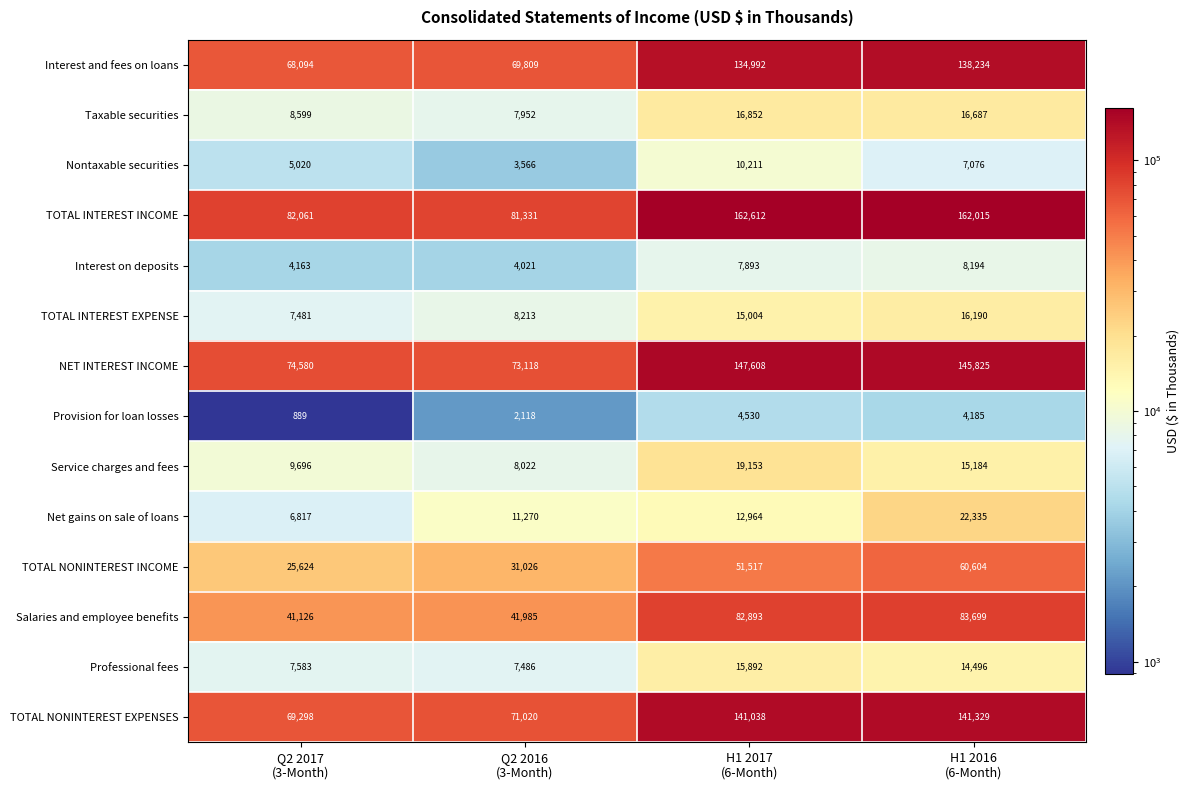

Between Q2 2016
(3-Month) and H1 2016
(6-Month), which series saw the biggest shift?

TOTAL INTEREST INCOME